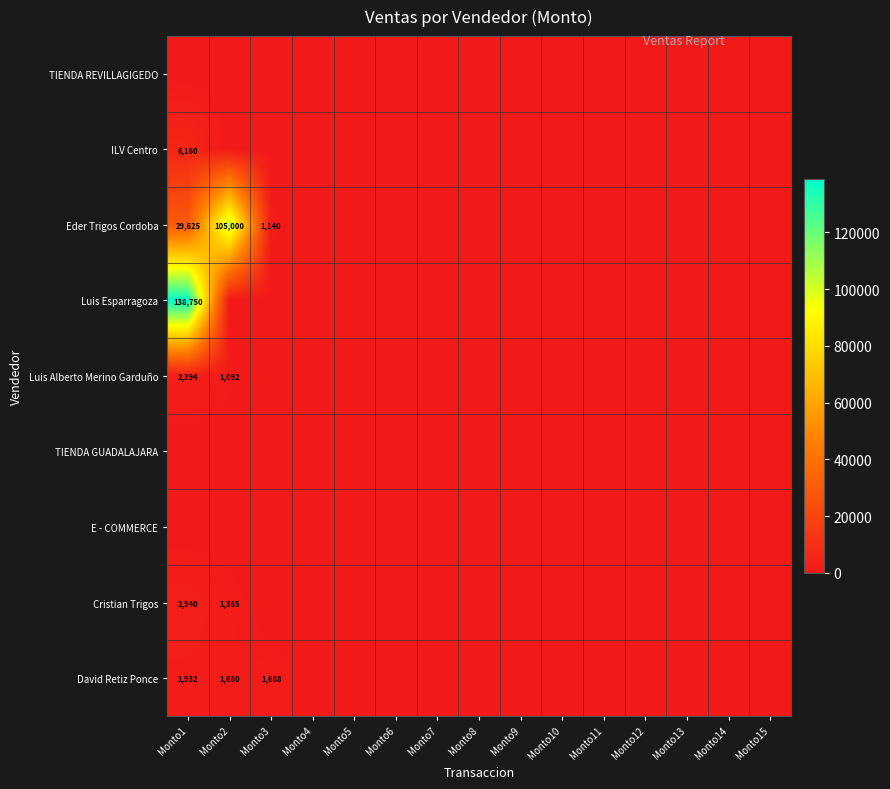

How many distinct data groups are displayed?

9